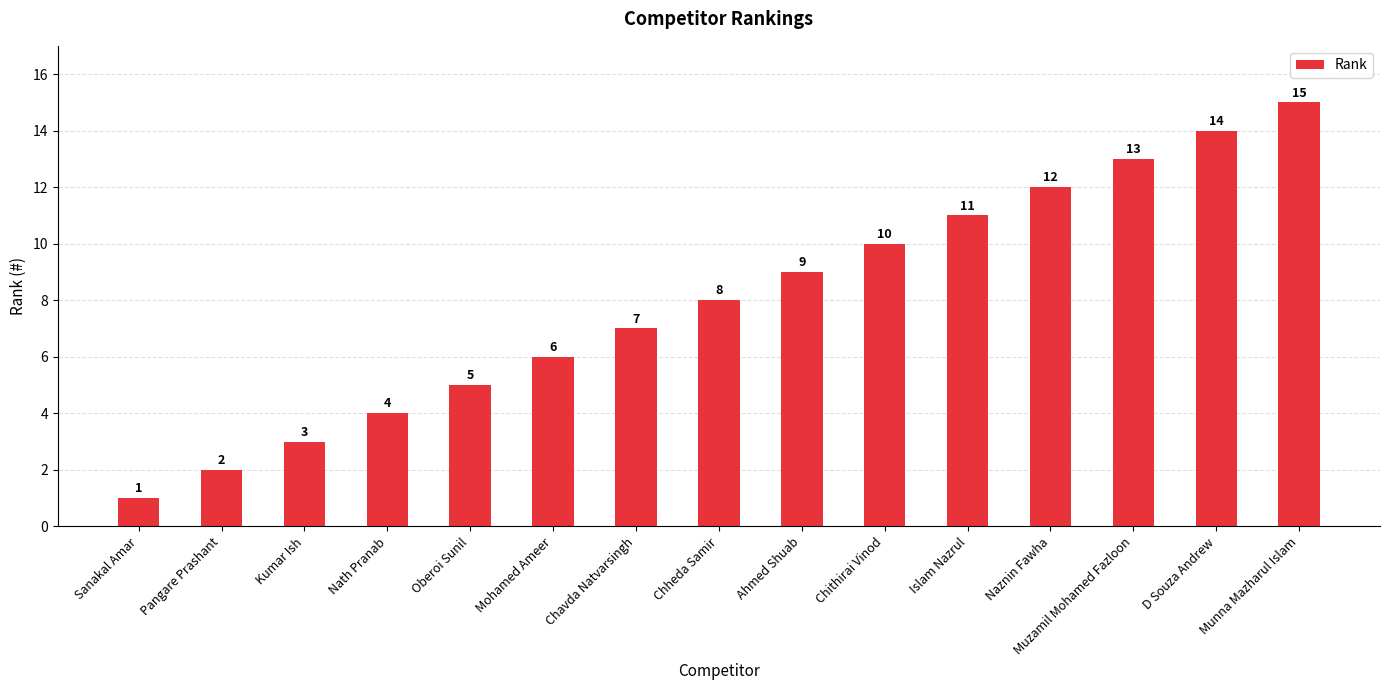

What is the difference between the maximum and minimum values?

14